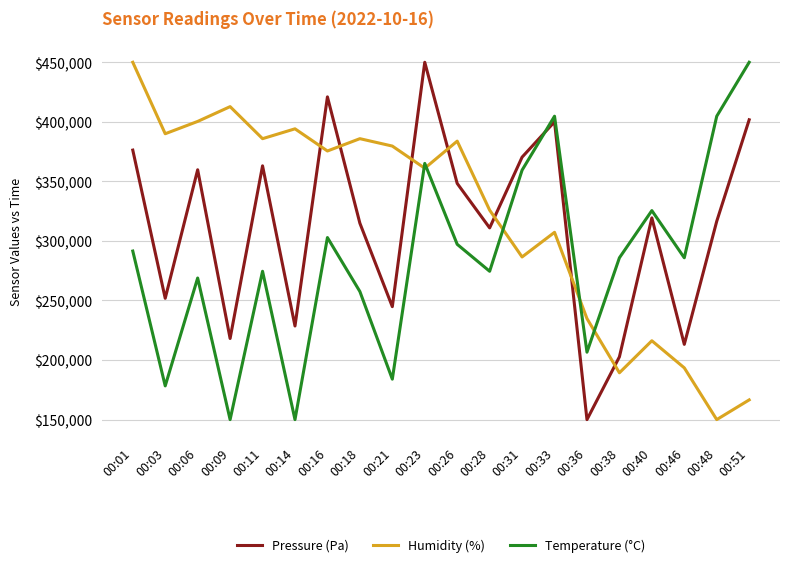

Reading right to left, what are all the values shown in this chart?

Pressure (Pa): 401721.0	316513.4	213176.6	319351.0	202693.1	150000.0	400026.3	370349.4	310956.4	348279.0	450000.0	244824.0	314897.5	420953.8	228586.4	363058.3	218103.0	359747.8	251839.2	376261.2
Humidity (%): 166551.7	150000.0	193448.3	216206.9	189310.3	234827.6	307241.4	286551.7	325862.1	383793.1	361034.5	379655.2	385862.1	375517.2	394137.9	385862.1	412758.6	400344.8	390000.0	450000.0
Temperature (°C): 450000.0	404717.0	285849.1	325471.7	285849.1	206603.8	404717.0	359434.0	274528.3	297169.8	365094.3	183962.3	257547.2	302830.2	150000.0	274528.3	150000.0	268867.9	178301.9	291509.4